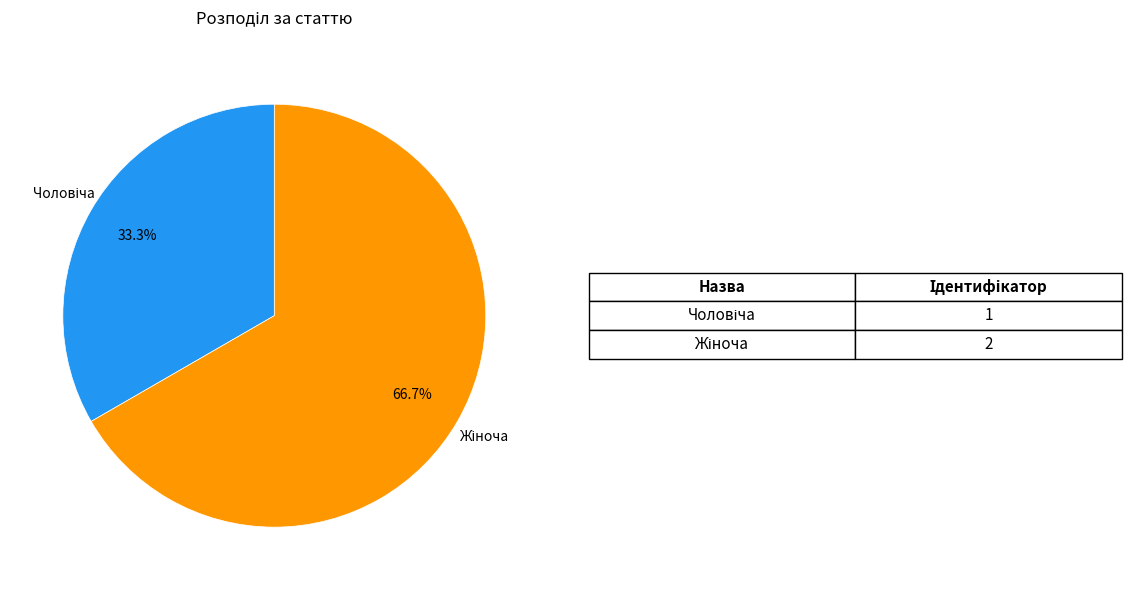

What percentage is NOT represented by Жіноча?

33.3%